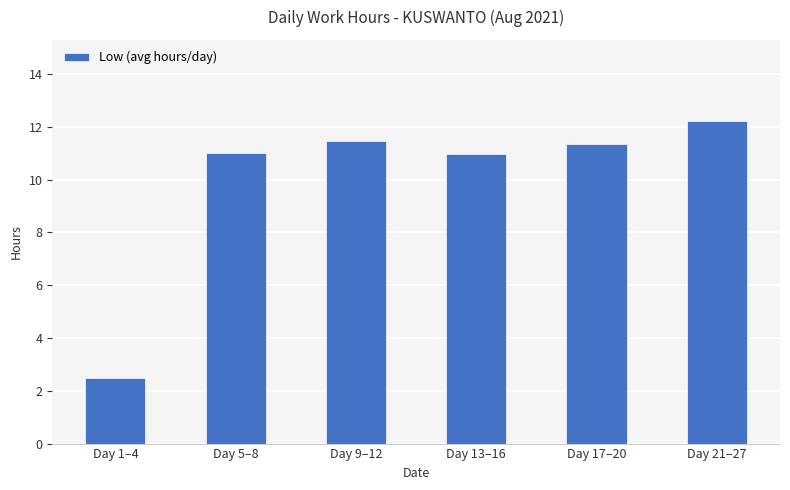

Which has a higher value, Day 5–8 or Day 1–4?

Day 5–8